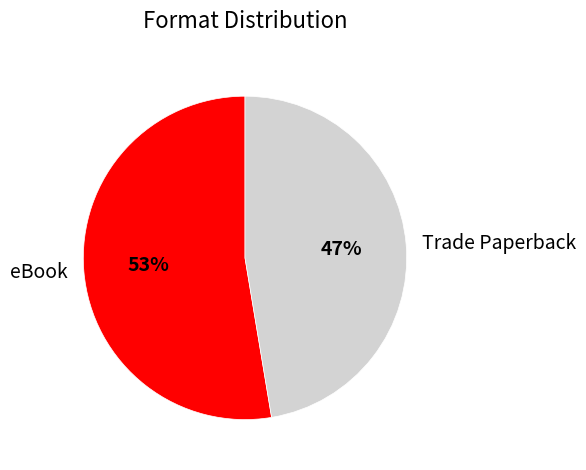

To the nearest percent, what is the average slice percentage?

50%